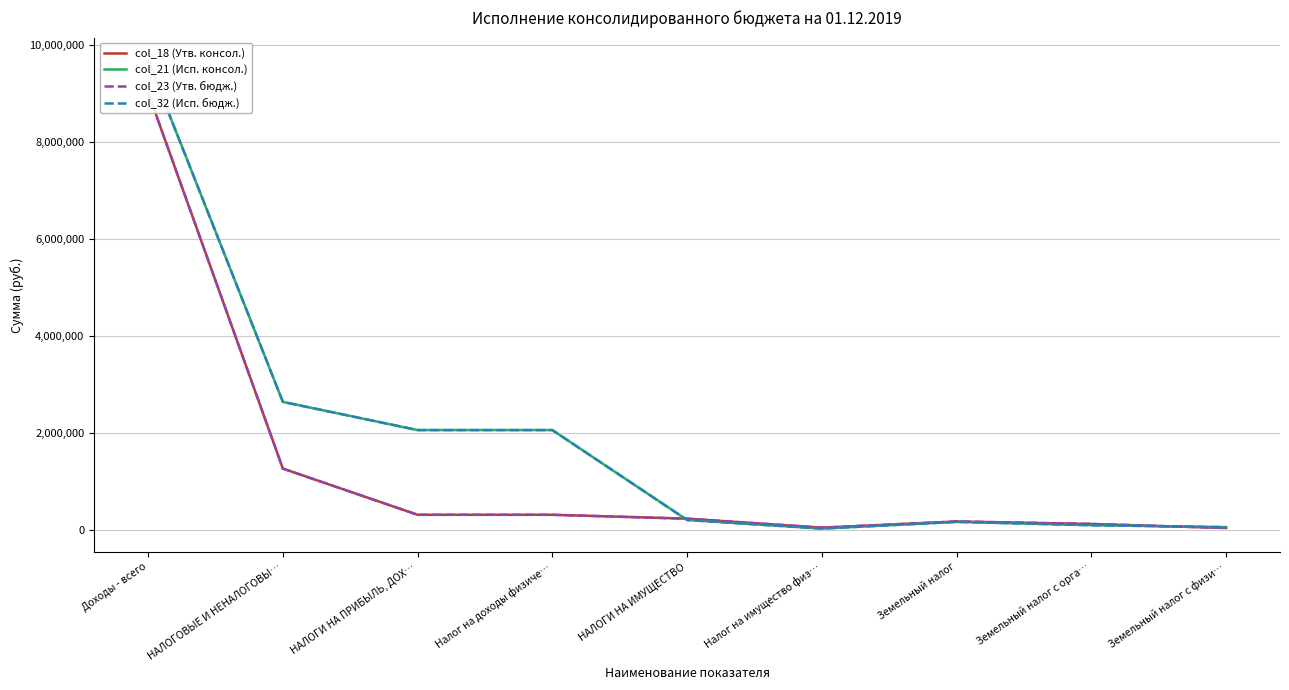

Where do col_23 (Утв. бюдж.) and col_32 (Исп. бюдж.) first cross each other?

Налог на доходы физиче… and НАЛОГИ НА ИМУЩЕСТВО